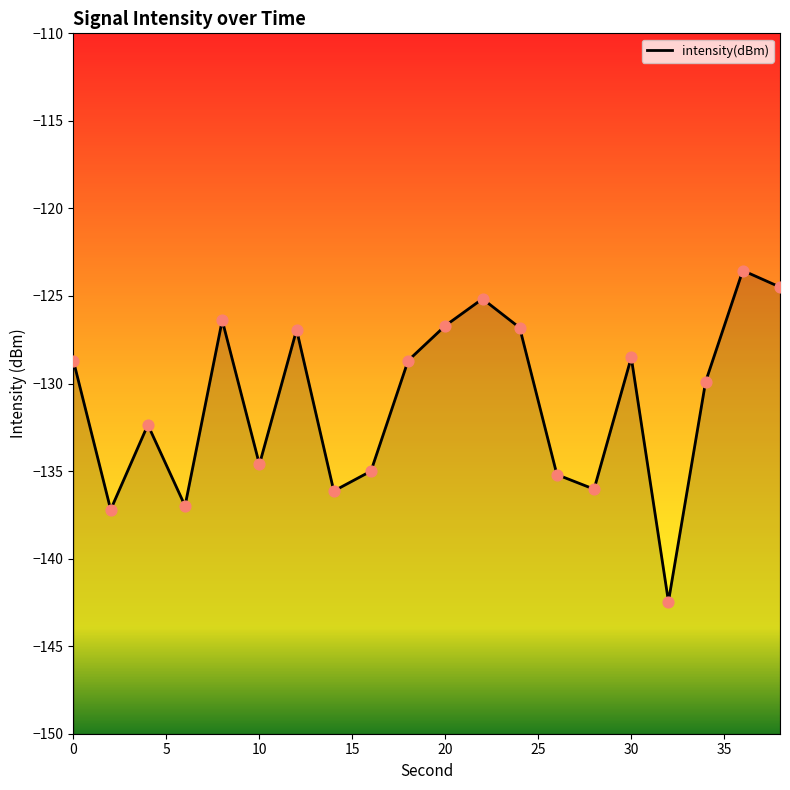

Which has a higher value, 2 or 10?

10